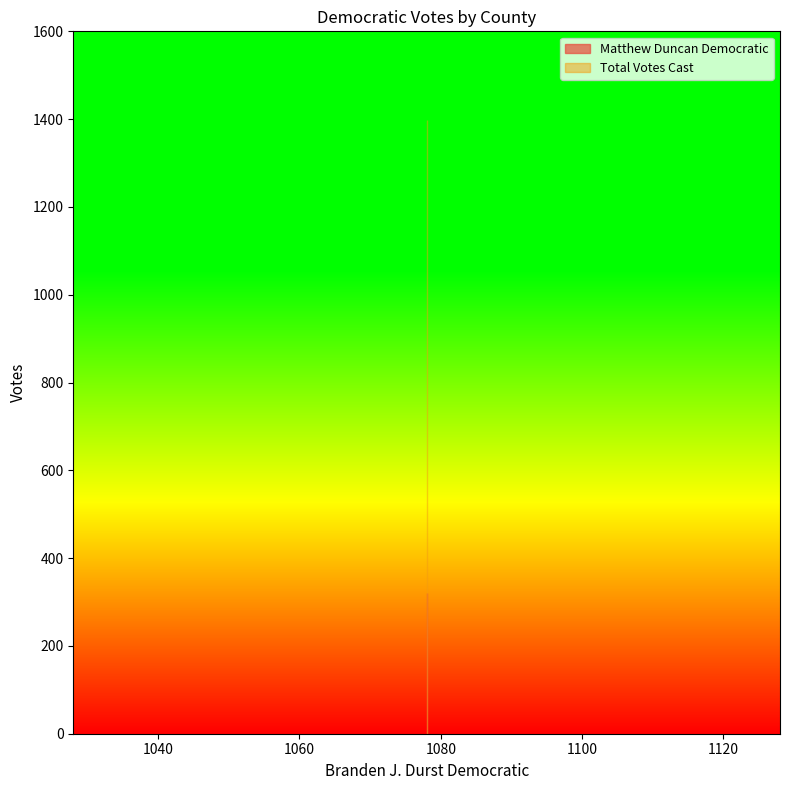

List the series in order of their peak value, highest first.

Total Votes Cast, Matthew Duncan Democratic